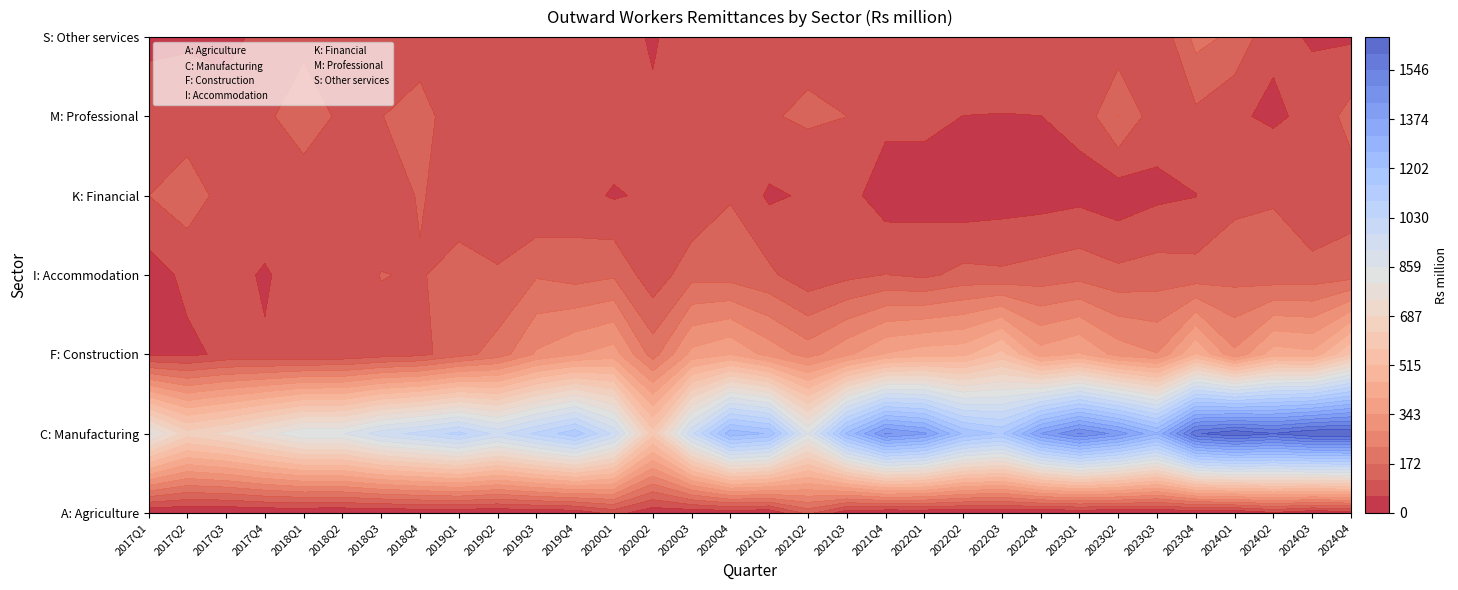

What is the maximum value shown in the chart?

1660.0